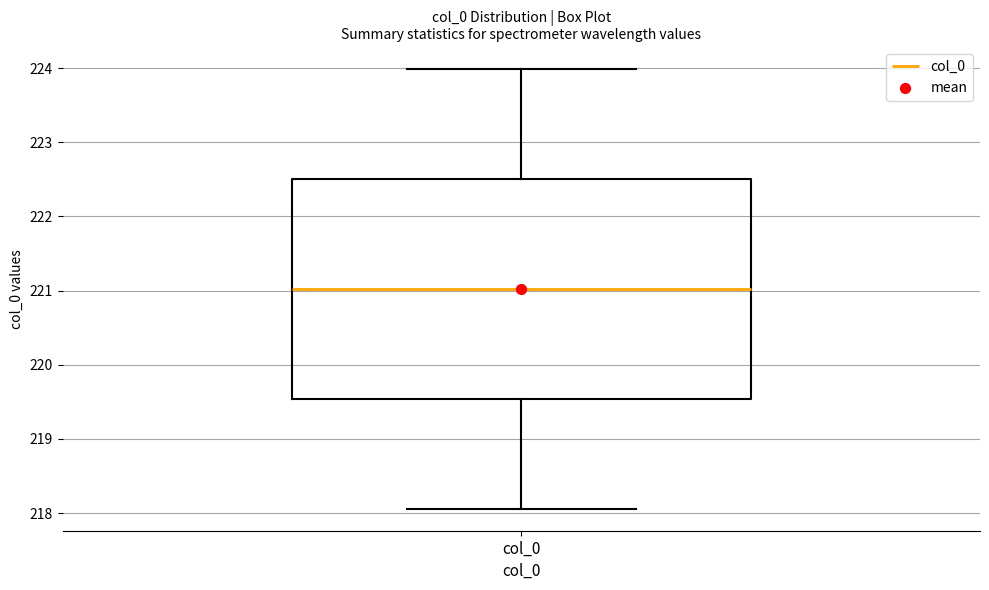

Transcribe this box plot: give where the median line is, the range the box spans, and where the two whiskers end, as read against the y-axis. The values are not printed on the chart, so give them approximately, as read against the axis.

median 221.0, box 219.5 to 222.5, whiskers 218.1 to 224.0